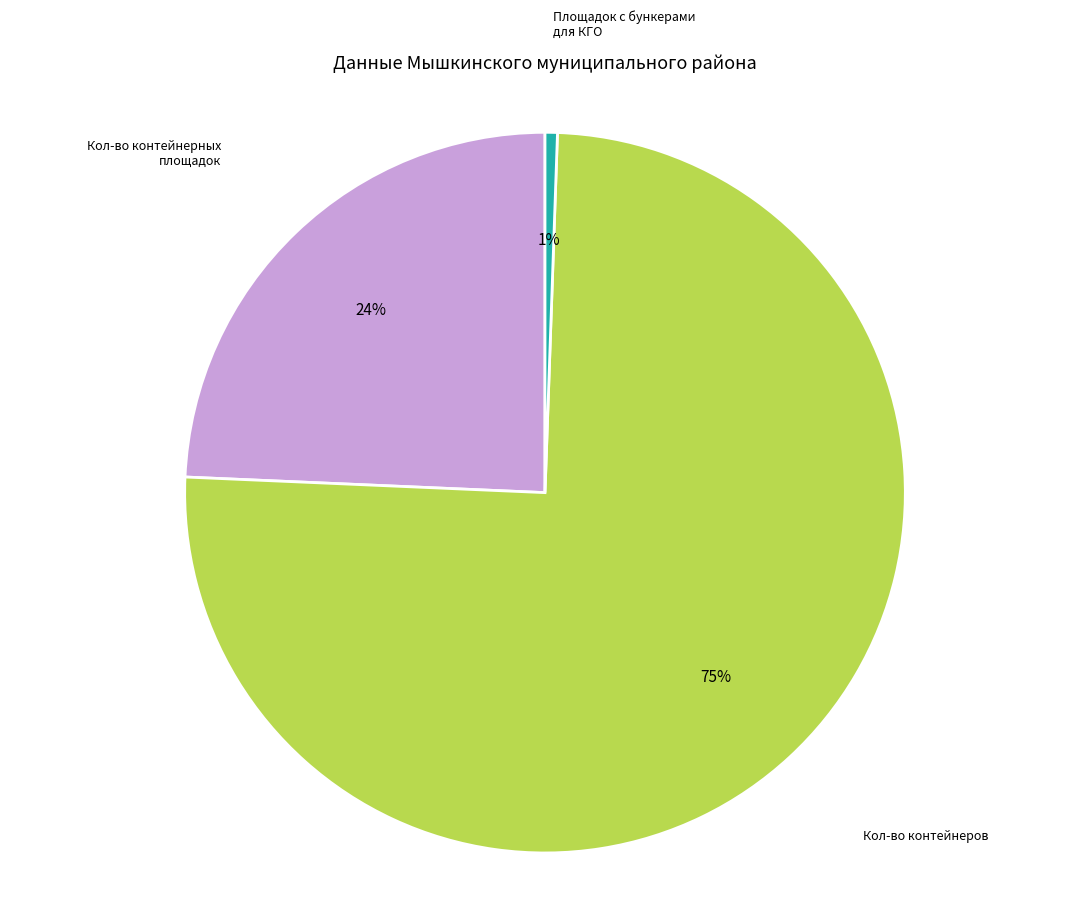

Is there a majority slice in this chart?

Yes